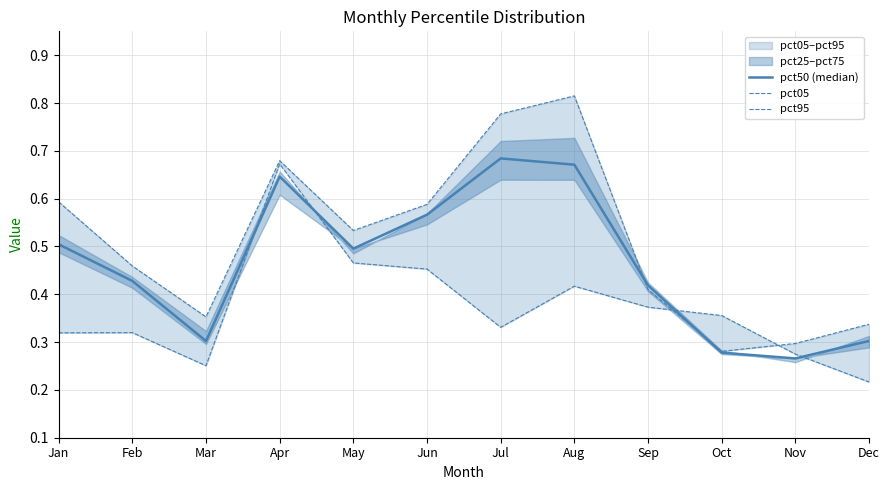

Where do pct50 (median) and pct95 first cross each other?

Aug and Sep